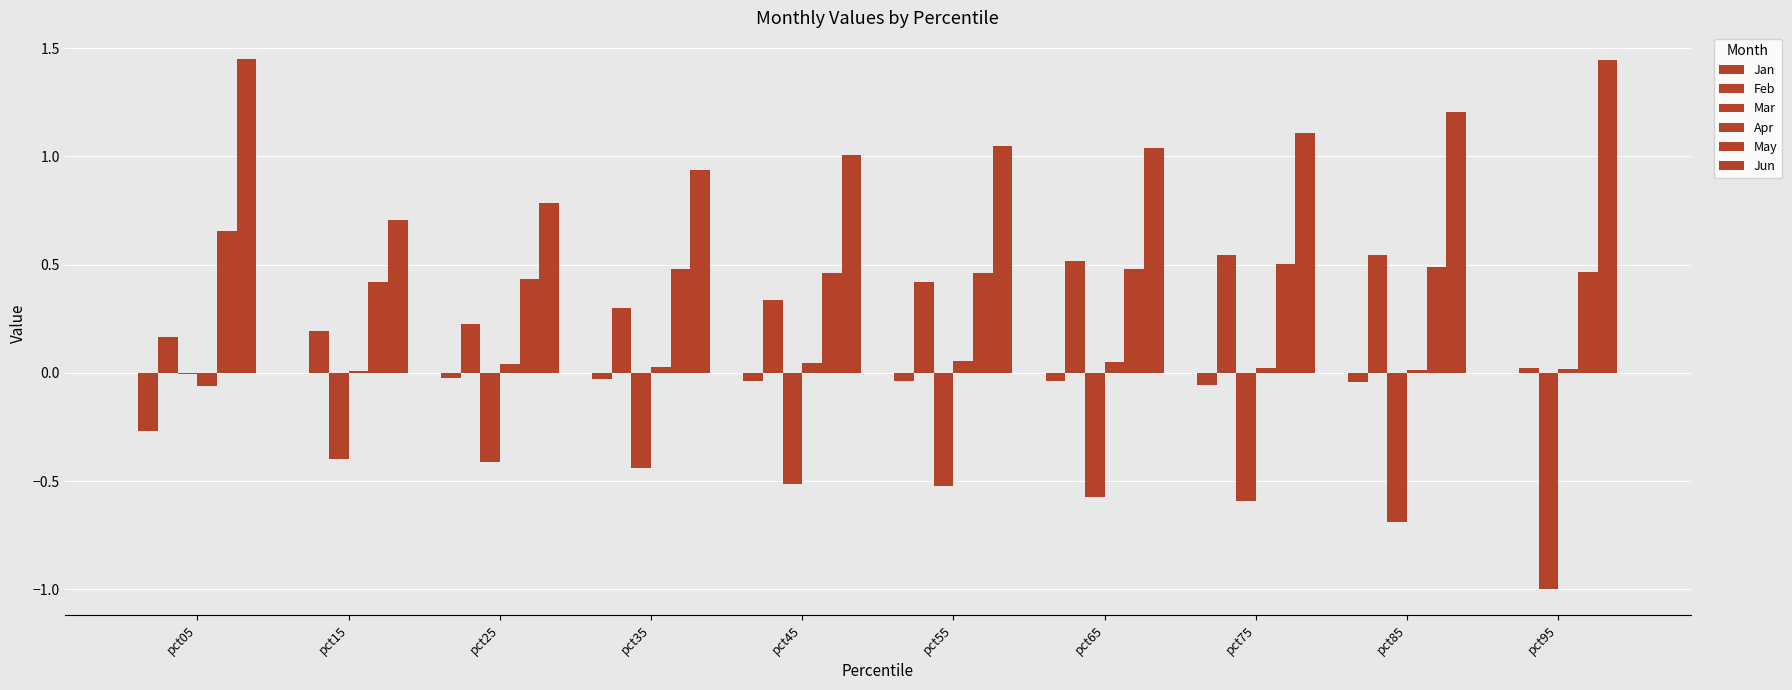

How many groups of bars are there?

10